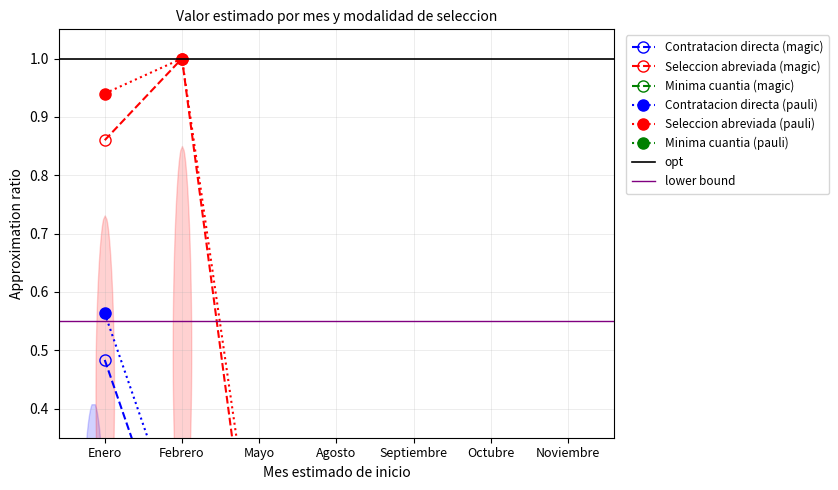

Rank the categories by Seleccion abreviada value from lowest to highest.

Mayo, Agosto, Noviembre, Octubre, Septiembre, Enero, Febrero